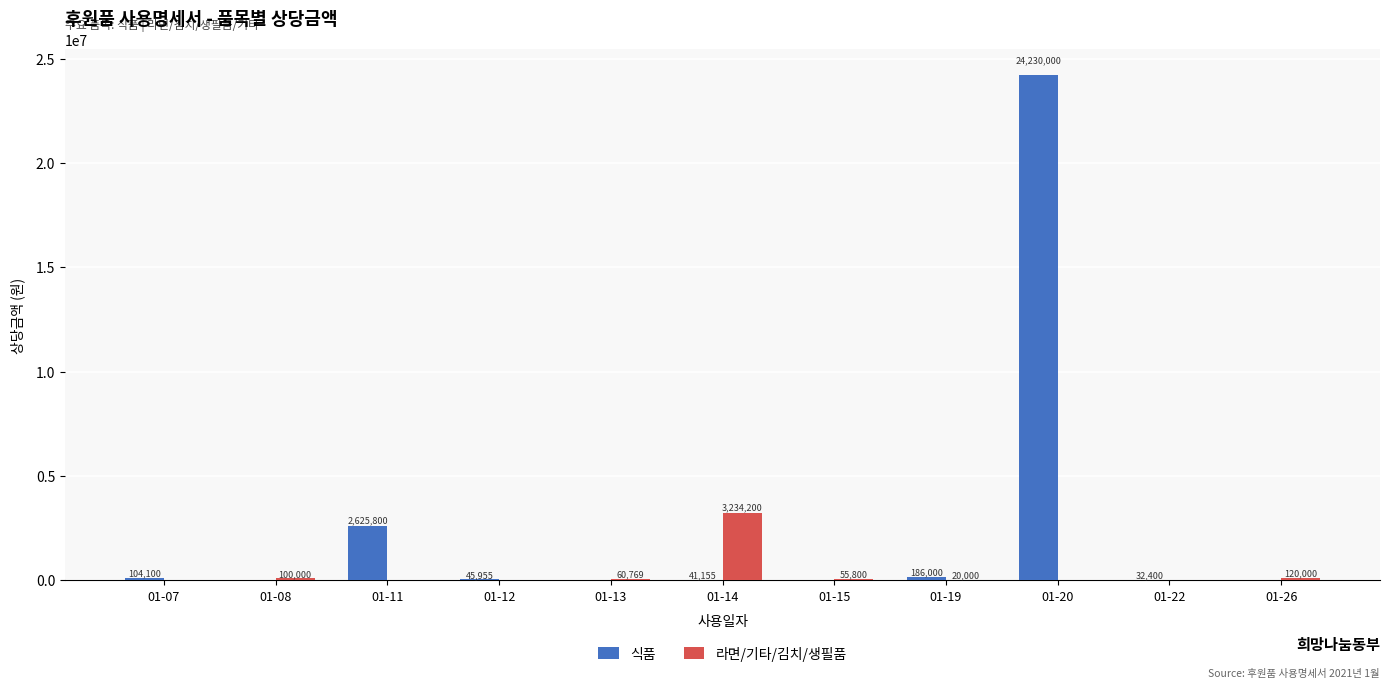

What is the highest value of the 라면/기타/김치/생필품 series?

3234200